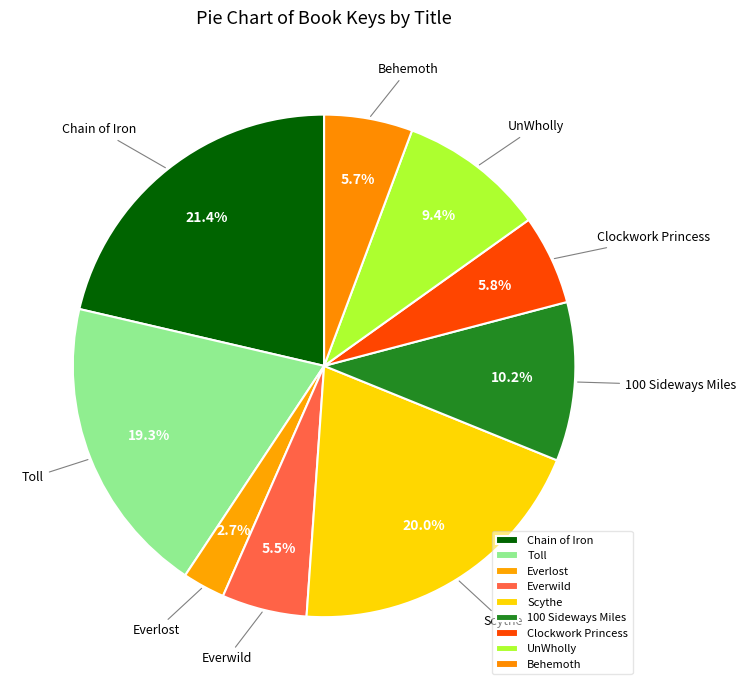

How many slices are in this pie chart?

9